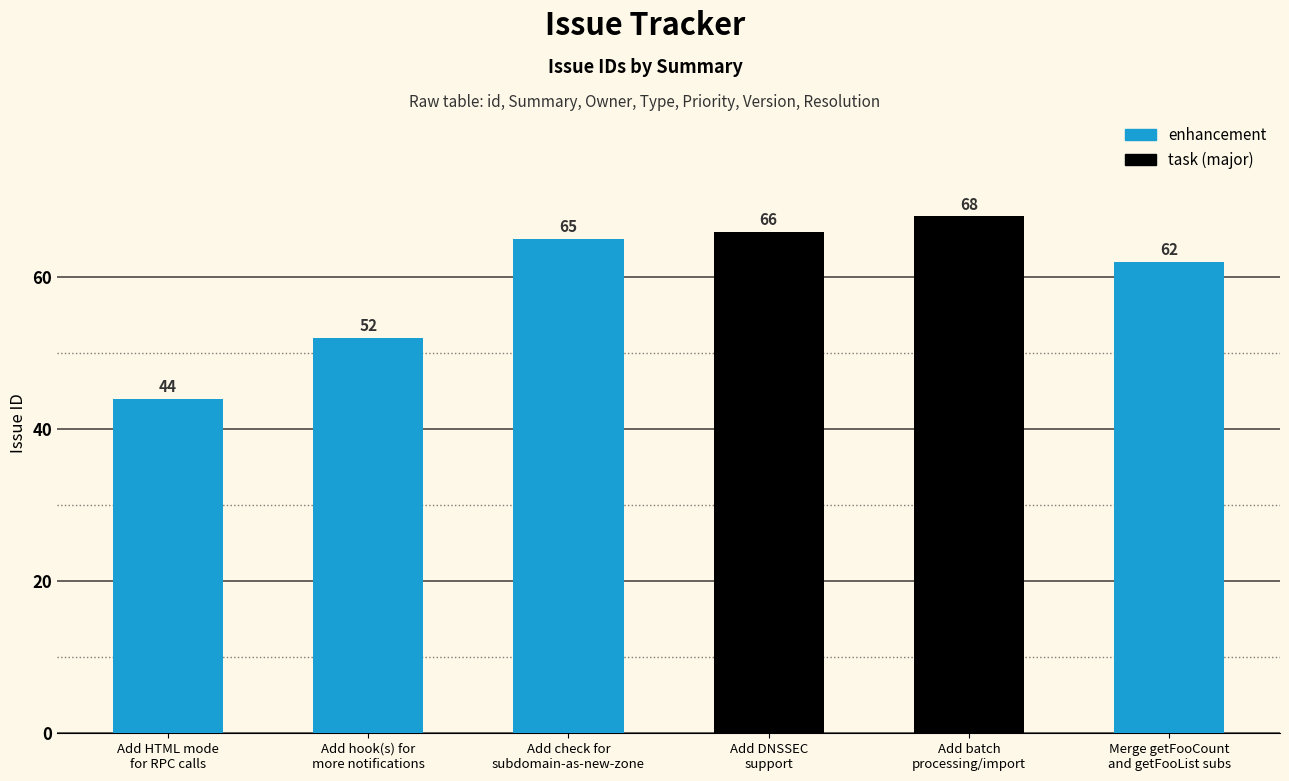

How many data points are less than 65?

3